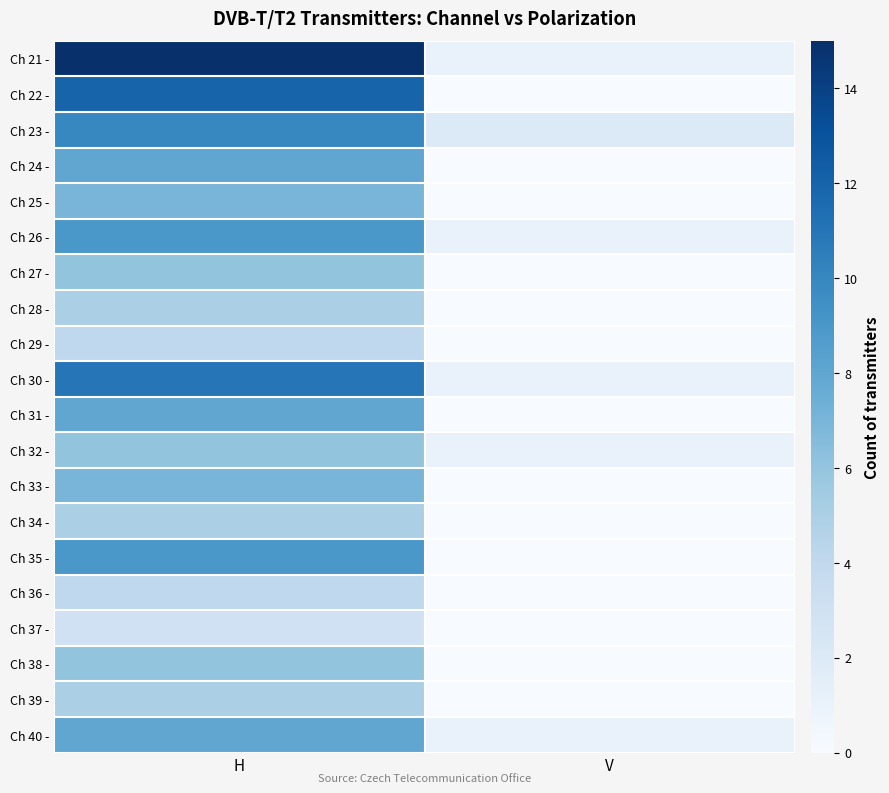

List the series in order of their peak value, lowest first.

Ch 37 -, Ch 29 -, Ch 36 -, Ch 28 -, Ch 34 -, Ch 39 -, Ch 27 -, Ch 32 -, Ch 38 -, Ch 25 -, Ch 33 -, Ch 24 -, Ch 31 -, Ch 40 -, Ch 26 -, Ch 35 -, Ch 23 -, Ch 30 -, Ch 22 -, Ch 21 -